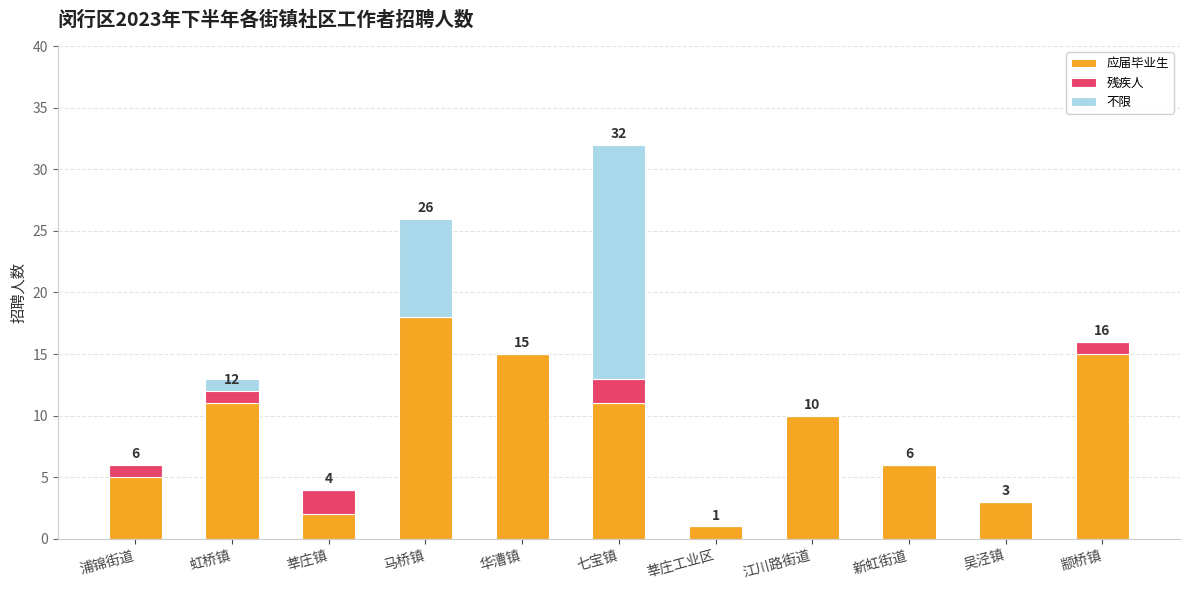

At which label is 残疾人 closest to 1?

浦锦街道